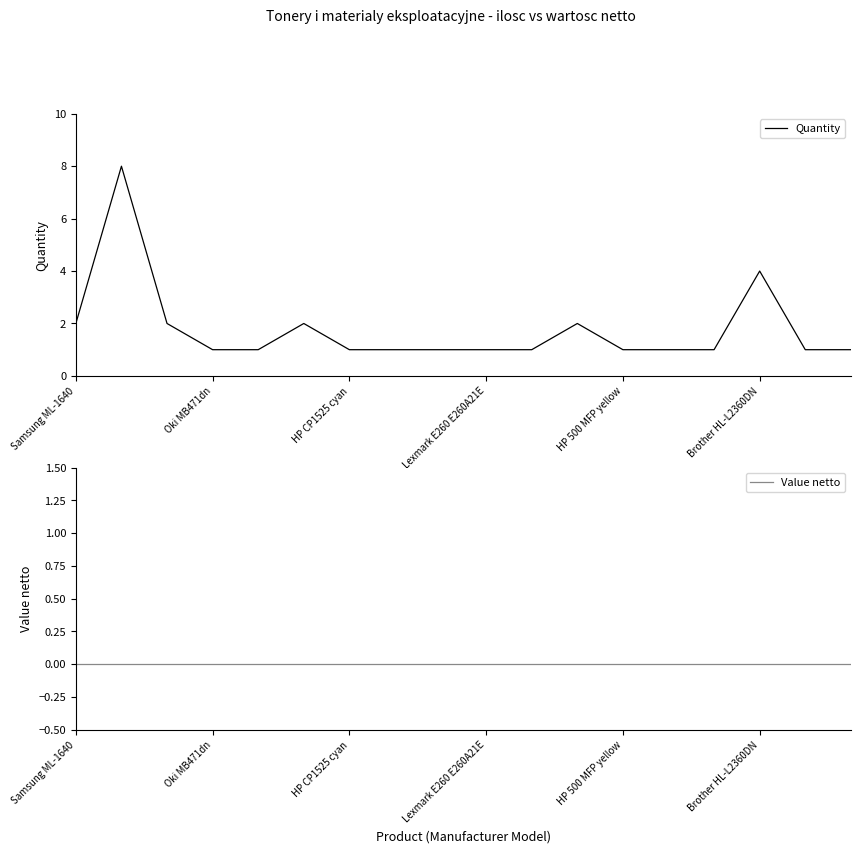

Is it true that Quantity equals 1 at HP 500 MFP yellow?

True